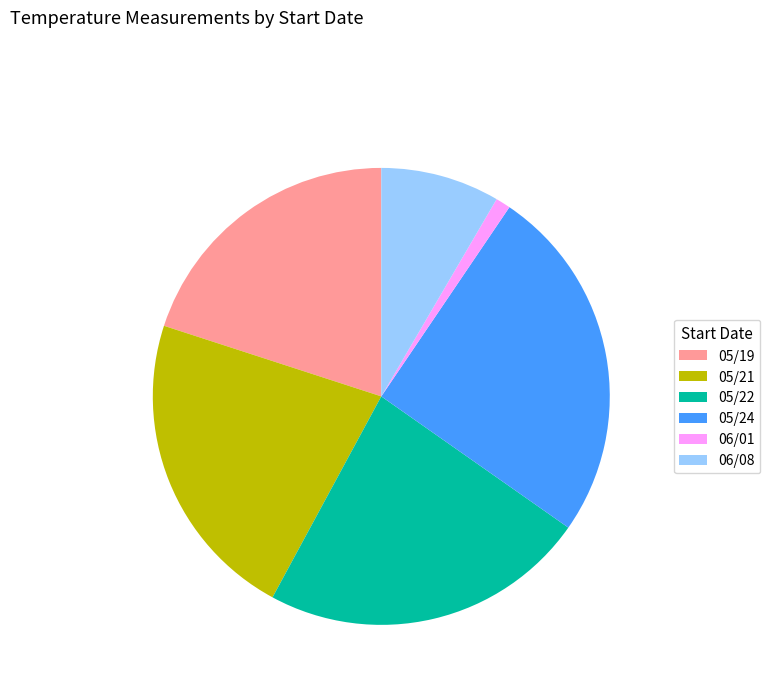

Approximately how many times larger is the value at 05/21 compared to 06/08?

2.6